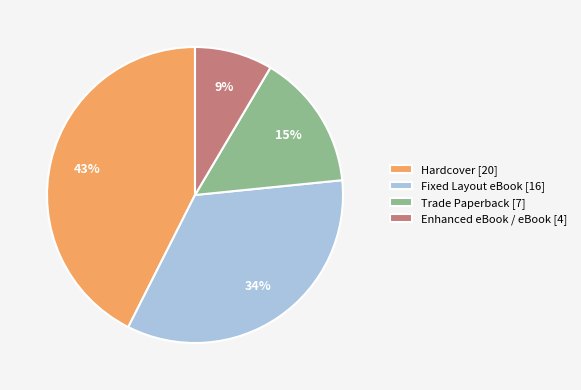

Which has a higher value, Fixed Layout eBook [16] or Hardcover [20]?

Hardcover [20]